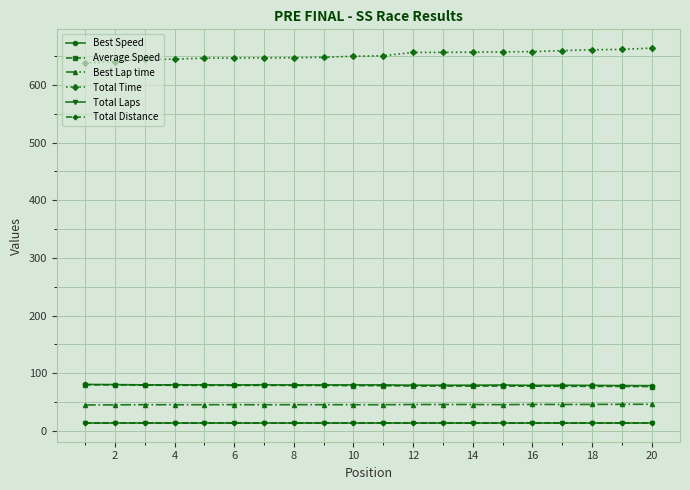

What is the value of the Best Lap time point at the 17th from the left?

46.0